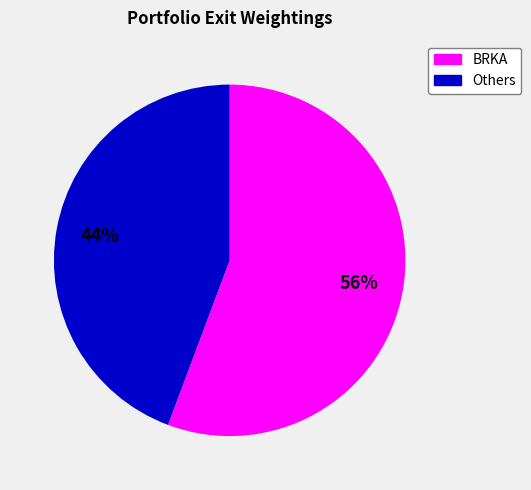

To the nearest percent, what is the average slice percentage?

50%